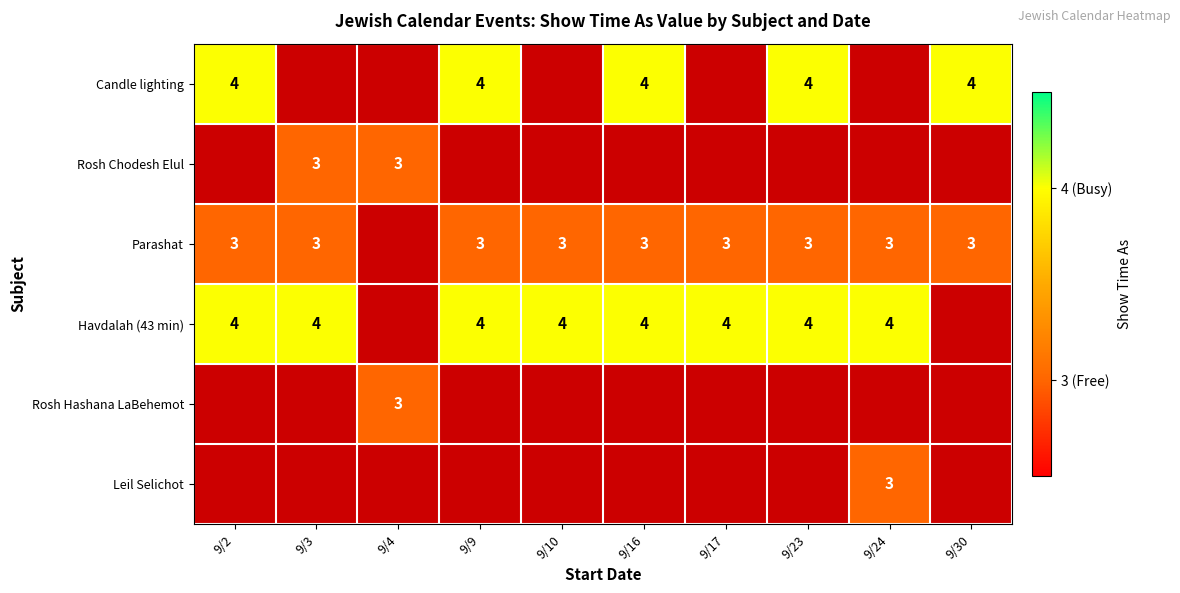

The Rosh Chodesh Elul series shows 3 at 9/4. True or false?

True